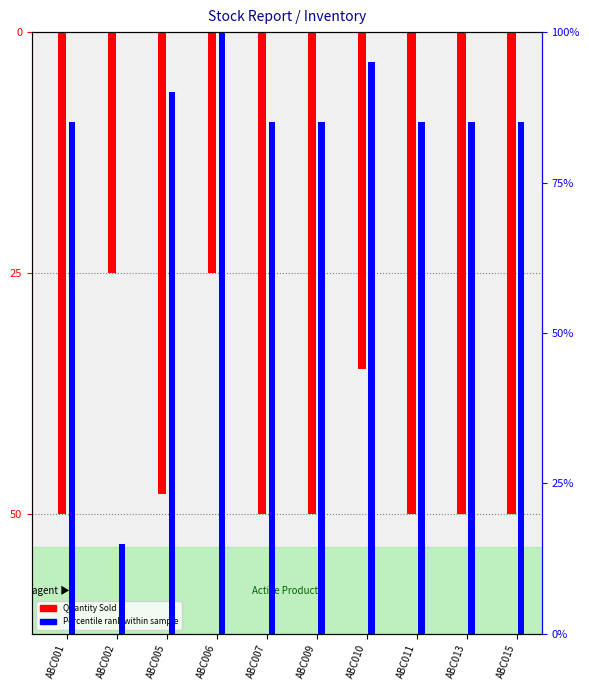

Which category has the highest value in the Quantity Sold series?

ABC002